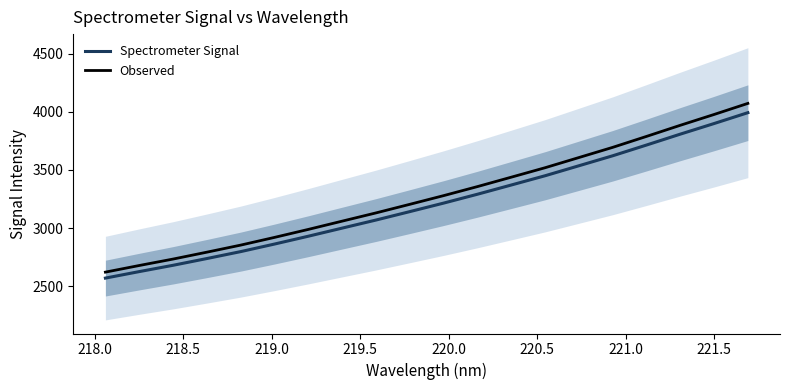

What is the minimum value for Spectrometer Signal?

2569.0